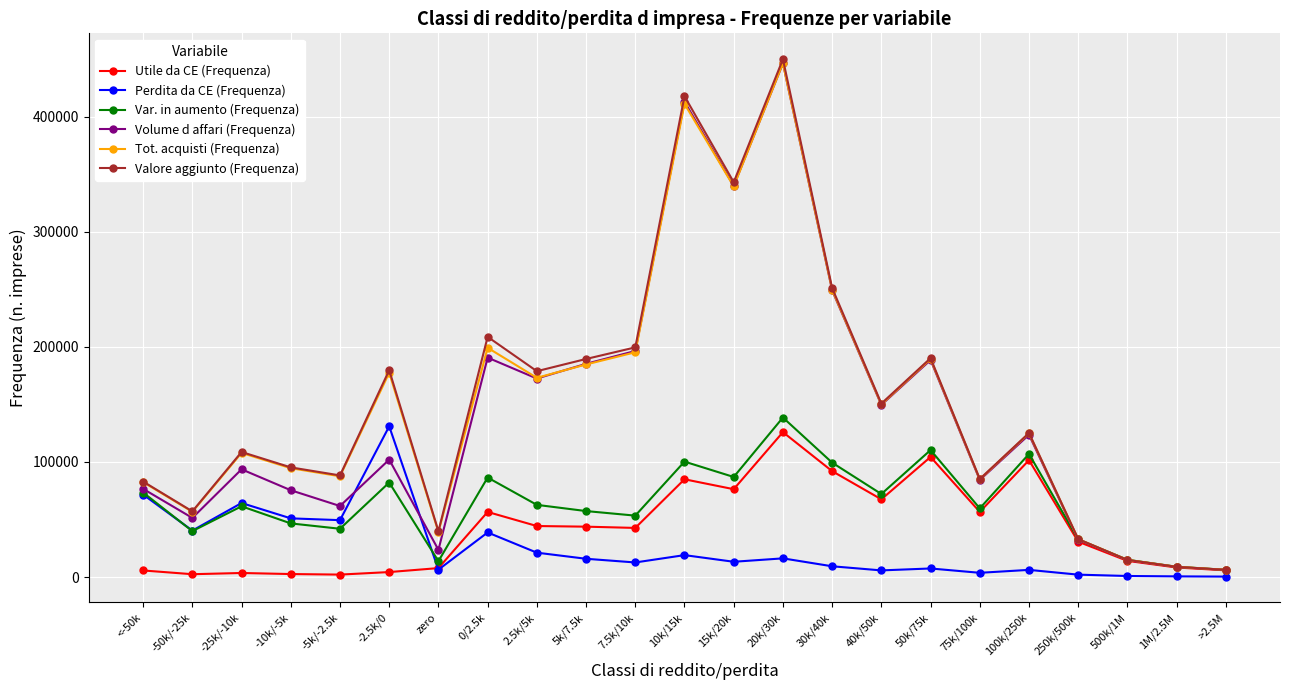

What is the maximum value for Perdita da CE (Frequenza)?

130960